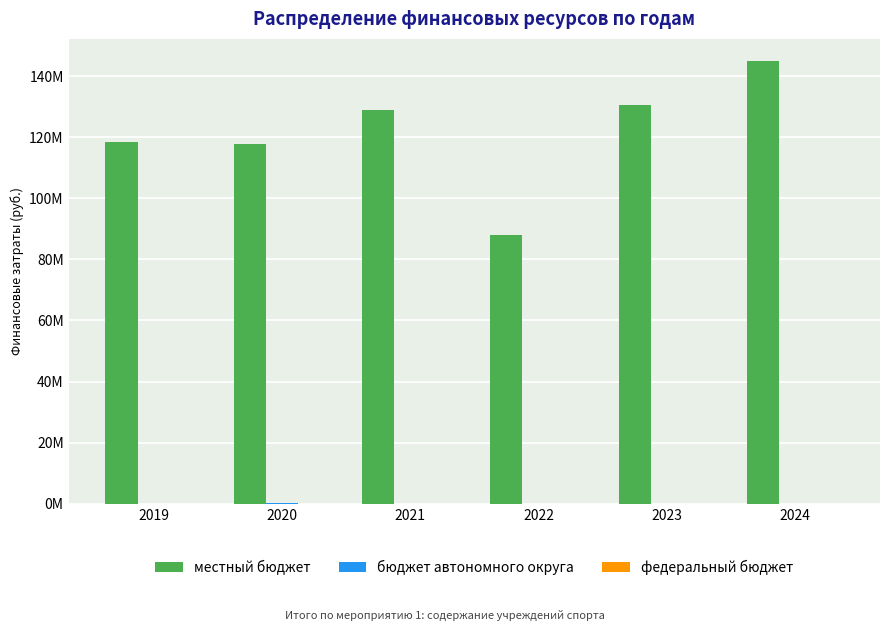

The value of местный бюджет at 2021 is 211191526.4. True or false?

False